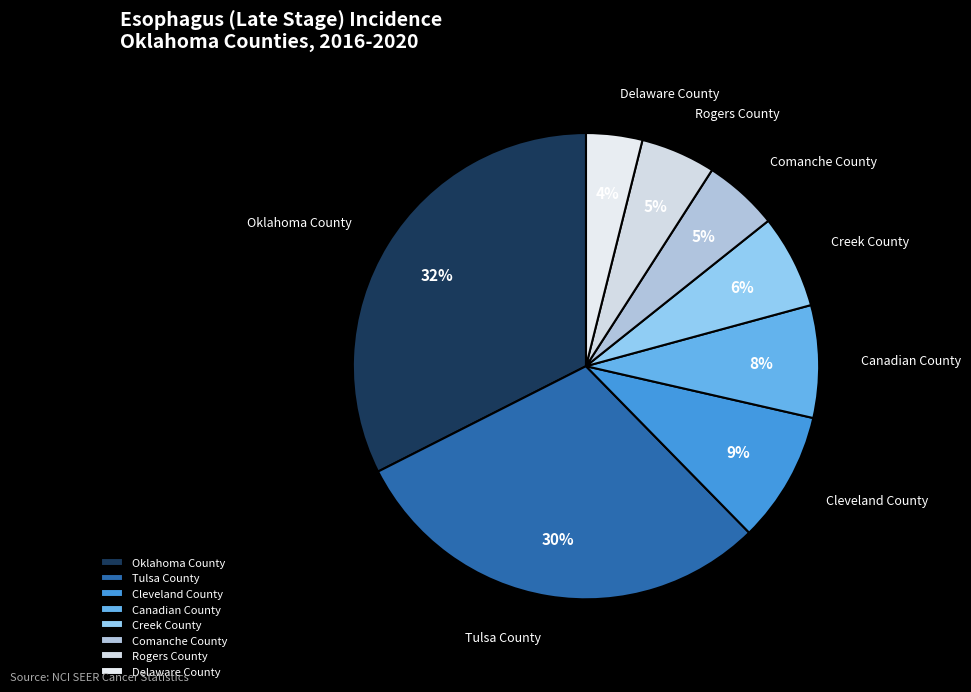

Is there any slice that represents more than half of the pie?

No